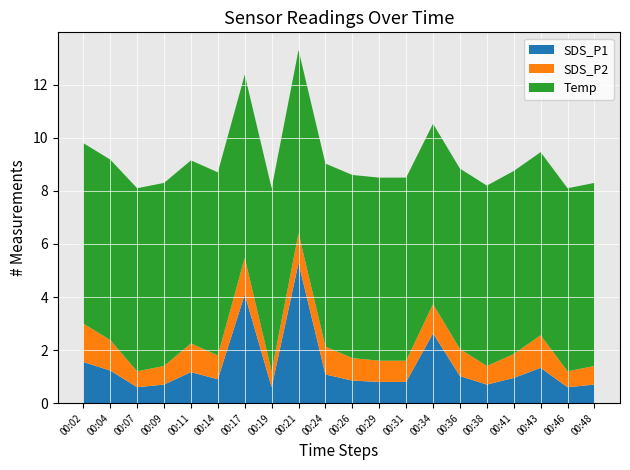

Reading left to right, transcribe all the data shown in this chart.

SDS_P1: 1.6	1.2	0.6	0.7	1.2	0.9	4.1	0.6	5.3	1.1	0.8	0.8	0.8	2.6	1.0	0.7	0.9	1.3	0.6	0.7
SDS_P2: 1.4	1.1	0.6	0.7	1.1	0.9	1.4	0.6	1.1	1.1	0.8	0.8	0.8	1.1	1.0	0.7	0.9	1.2	0.6	0.7
Temp: 6.8	6.8	6.9	6.9	6.9	6.9	6.9	6.9	6.9	6.9	6.9	6.9	6.9	6.8	6.8	6.8	6.9	6.9	6.9	6.9